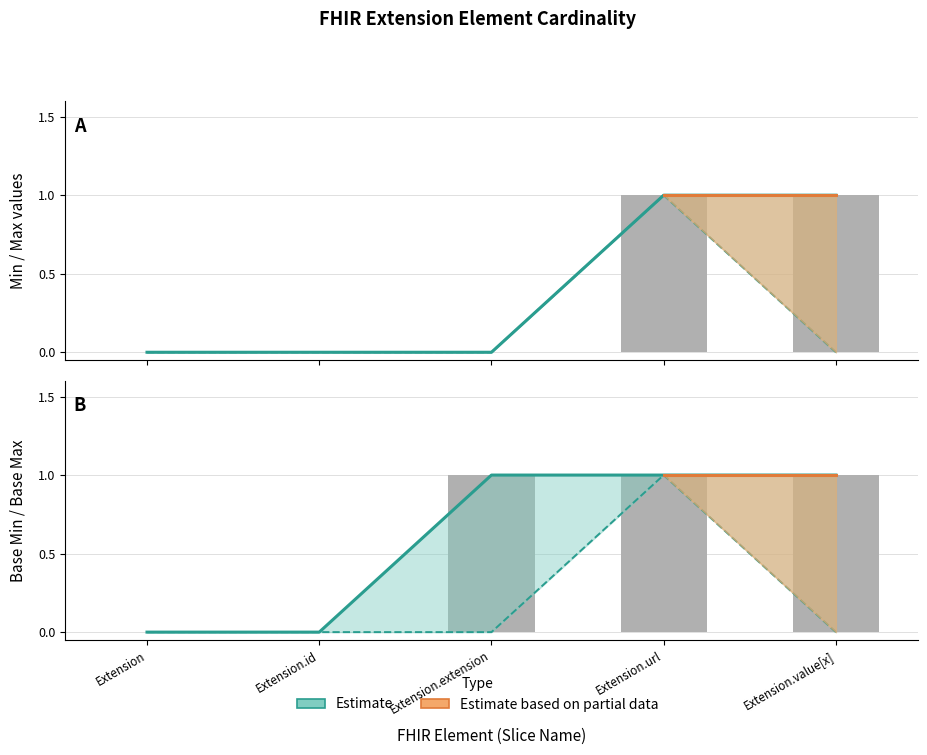

Reading left to right, what are all the values shown in this chart?

Min: 0	0	0	1	0
Max: 0	0	0	1	1
Base Min: 0	0	0	1	0
Base Max: 0	0	1	1	1